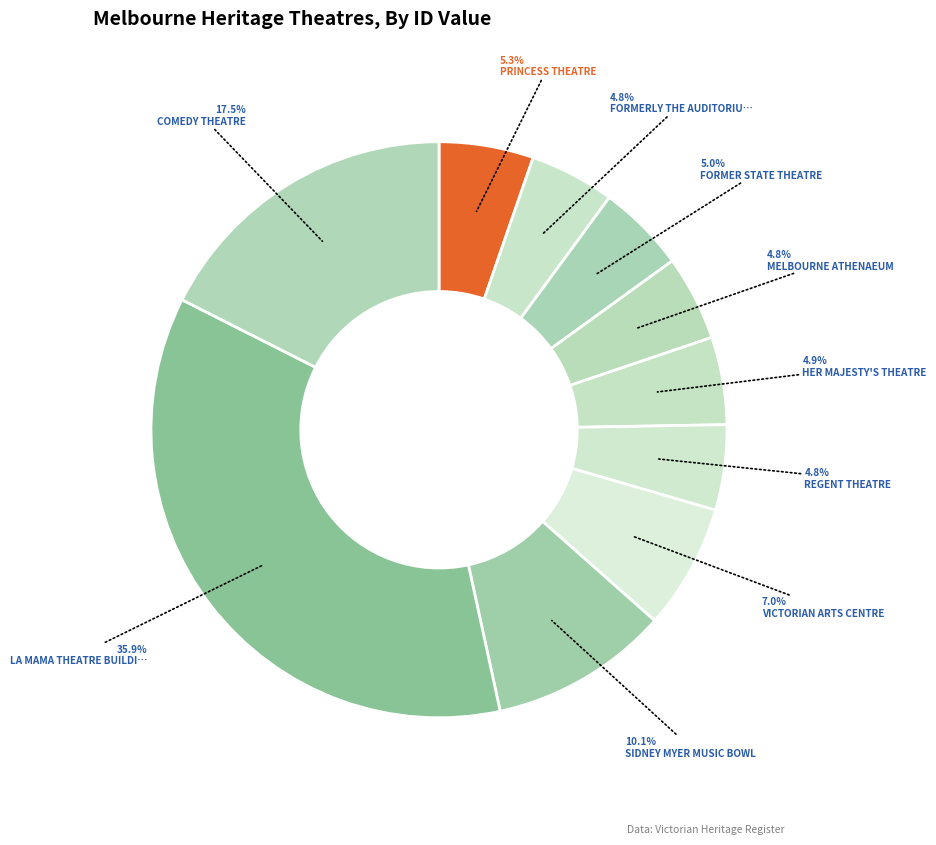

To the nearest percent, what is the difference between the largest and smallest slice percentages?

31%